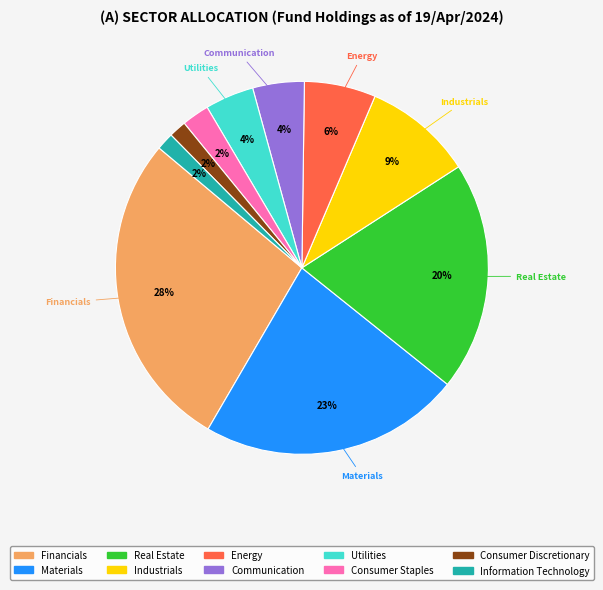

Between Materials and Information Technology, which is larger?

Materials